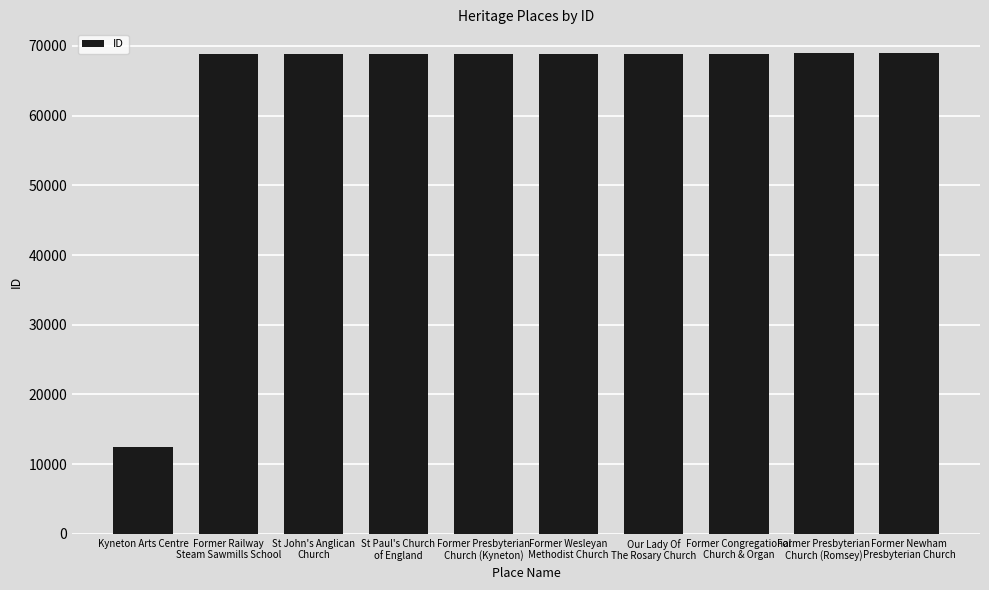

How many values are below 68836?

5